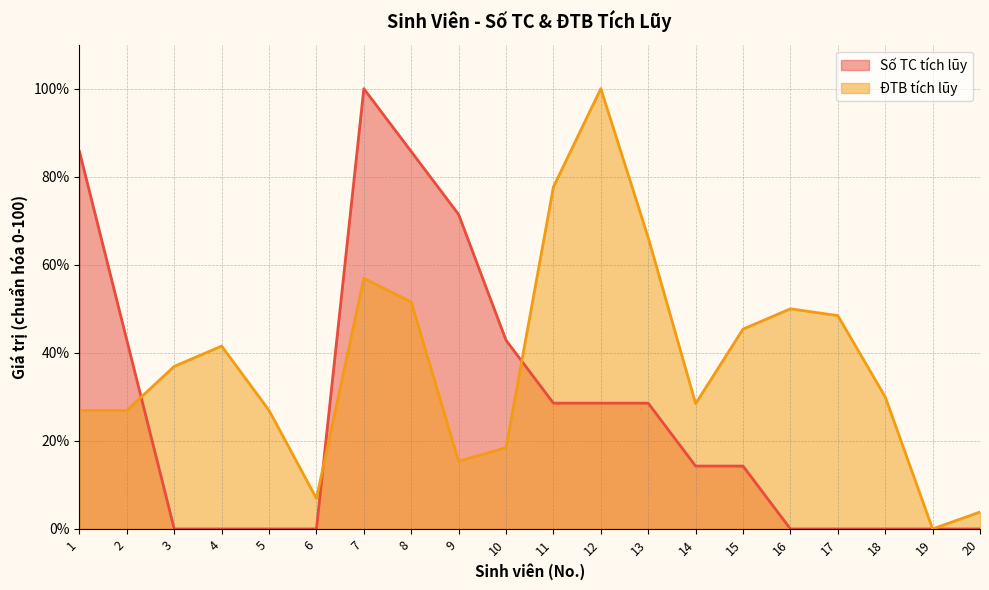

How many interior local peaks does the Số TC tích lũy series have?

1